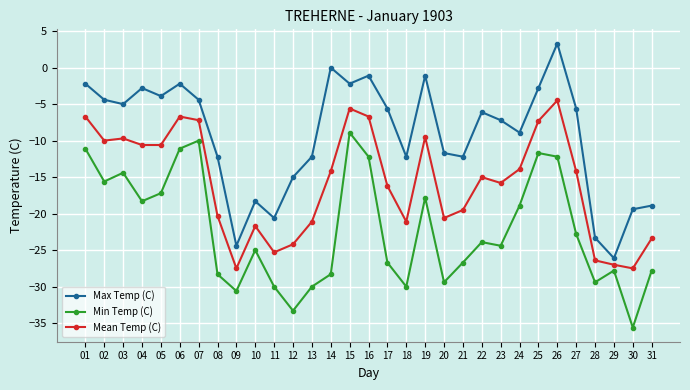

What is the sum of the Min Temp (C) values at 27 and 13?

-52.8